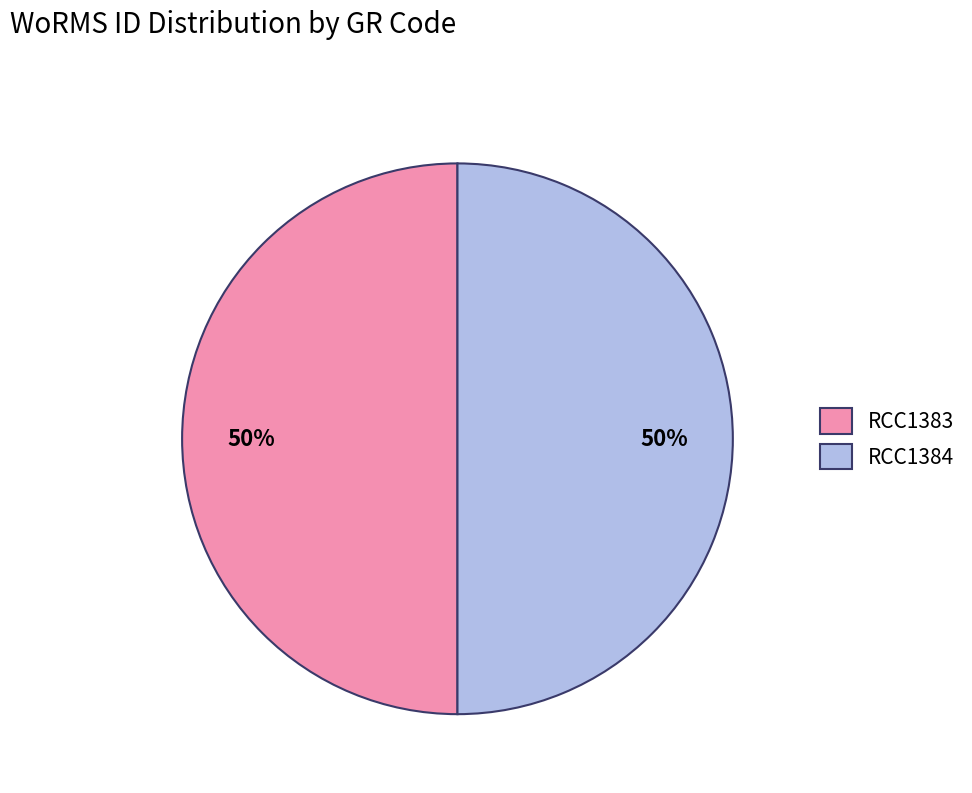

Approximately how many times larger is the value at RCC1384 compared to RCC1383?

1.0